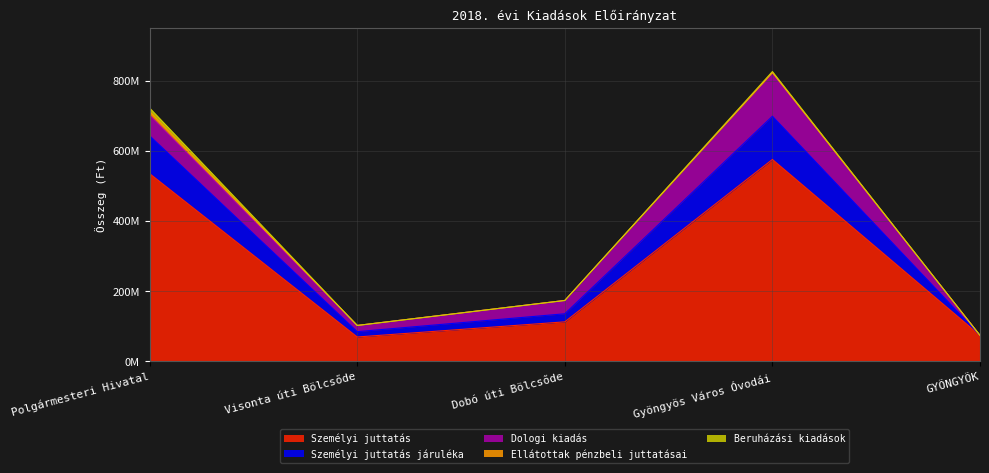

The value of Személyi juttatás járuléka at GYÖNGYÖK is -56273202. True or false?

False